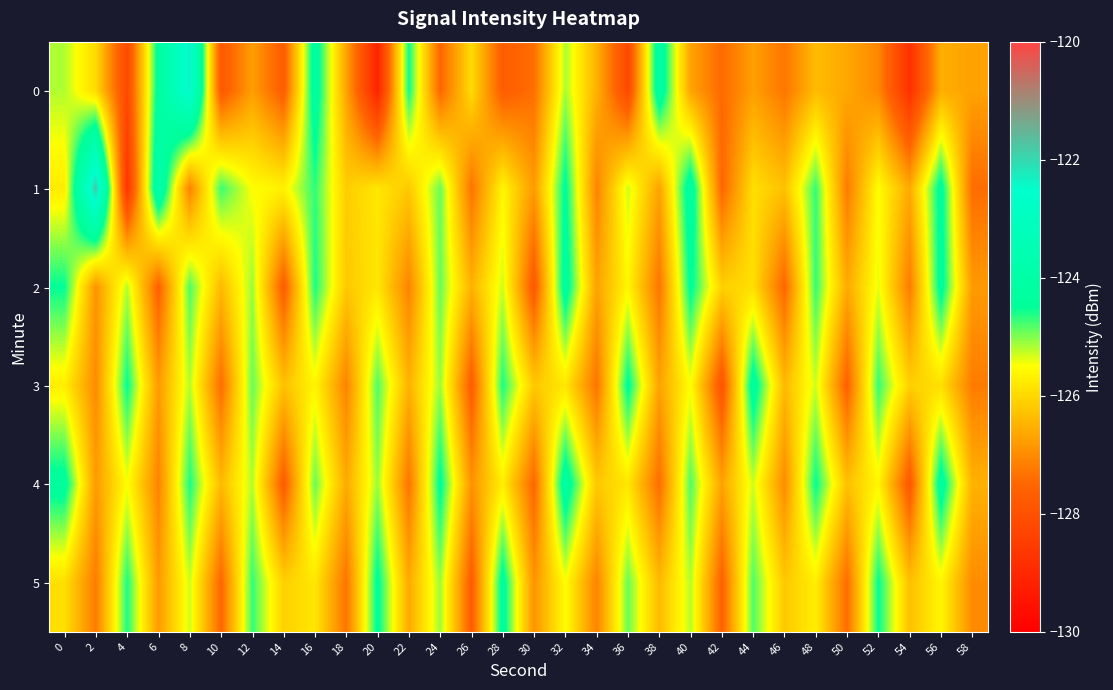

Reading right to left, transcribe all the data shown in this chart.

0: 58=-126.7	56=-126.5	54=-128.8	52=-127.0	50=-126.6	48=-126.4	46=-127.3	44=-126.7	42=-127.4	40=-126.7	38=-124.0	36=-128.2	34=-126.5	32=-125.2	30=-127.4	28=-127.7	26=-125.9	24=-127.5	22=-124.5	20=-129.1	18=-126.7	16=-124.2	14=-127.7	12=-126.7	10=-127.8	8=-122.3	6=-124.3	4=-128.2	2=-126.0	0=-125.2
1: 58=-127.4	56=-124.3	54=-126.6	52=-125.5	50=-127.2	48=-124.7	46=-126.3	44=-125.9	42=-127.5	40=-124.1	38=-126.7	36=-125.3	34=-127.1	32=-124.4	30=-126.8	28=-125.6	26=-127.3	24=-124.9	22=-126.2	20=-125.8	18=-126.1	16=-124.7	14=-125.7	12=-125.5	10=-124.7	8=-127.1	6=-123.7	4=-128.7	2=-121.8	0=-125.7
2: 58=-126.8	56=-124.3	54=-127.2	52=-125.4	50=-126.6	48=-124.7	46=-127.5	44=-125.9	42=-126.1	40=-124.4	38=-127.3	36=-125.6	34=-126.7	32=-124.2	30=-127.8	28=-125.3	26=-126.5	24=-124.9	22=-127.1	20=-125.8	18=-126.2	16=-124.6	14=-127.7	12=-125.1	10=-126.4	8=-124.8	6=-127.6	4=-125.2	2=-126.9	0=-124.5
3: 58=-127.2	56=-125.9	54=-126.1	52=-124.7	50=-127.6	48=-125.3	46=-126.4	44=-124.2	42=-127.9	40=-125.5	38=-126.7	36=-124.4	34=-127.3	32=-125.8	30=-126.2	28=-124.6	26=-127.7	24=-125.1	22=-126.5	20=-124.8	18=-127.1	16=-125.6	14=-126.3	12=-124.9	10=-127.4	8=-125.2	6=-126.8	4=-124.5	2=-127.0	0=-125.7
4: 58=-126.5	56=-124.2	54=-127.8	52=-125.6	50=-126.3	48=-124.5	46=-127.0	44=-125.3	42=-126.7	40=-124.8	38=-127.4	36=-125.8	34=-126.2	32=-124.1	30=-127.5	28=-125.7	26=-126.9	24=-124.4	22=-127.3	20=-125.1	18=-126.6	16=-124.9	14=-127.7	12=-125.2	10=-126.4	8=-124.6	6=-127.1	4=-125.5	2=-126.8	0=-124.3
5: 58=-127.0	56=-125.6	54=-126.3	52=-124.5	50=-127.4	48=-125.7	46=-126.2	44=-124.8	42=-127.6	40=-125.2	38=-126.4	36=-124.9	34=-127.1	32=-125.5	30=-126.9	28=-124.3	26=-127.7	24=-125.1	22=-126.6	20=-124.4	18=-127.3	16=-125.8	14=-126.1	12=-124.7	10=-127.5	8=-125.3	6=-126.8	4=-124.6	2=-127.2	0=-125.9